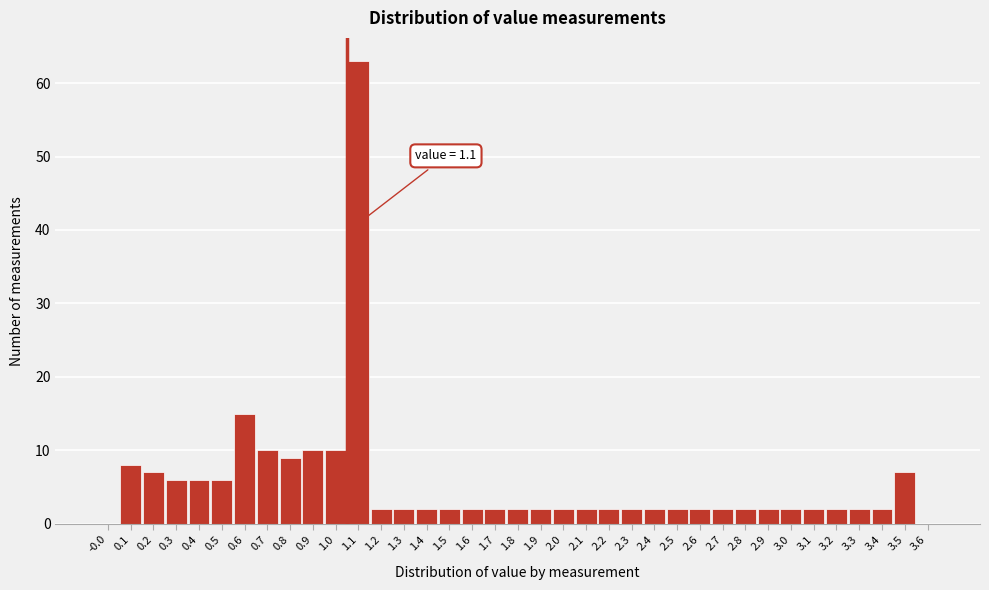

What is the change in value from 1.1 to 2.2?

-61